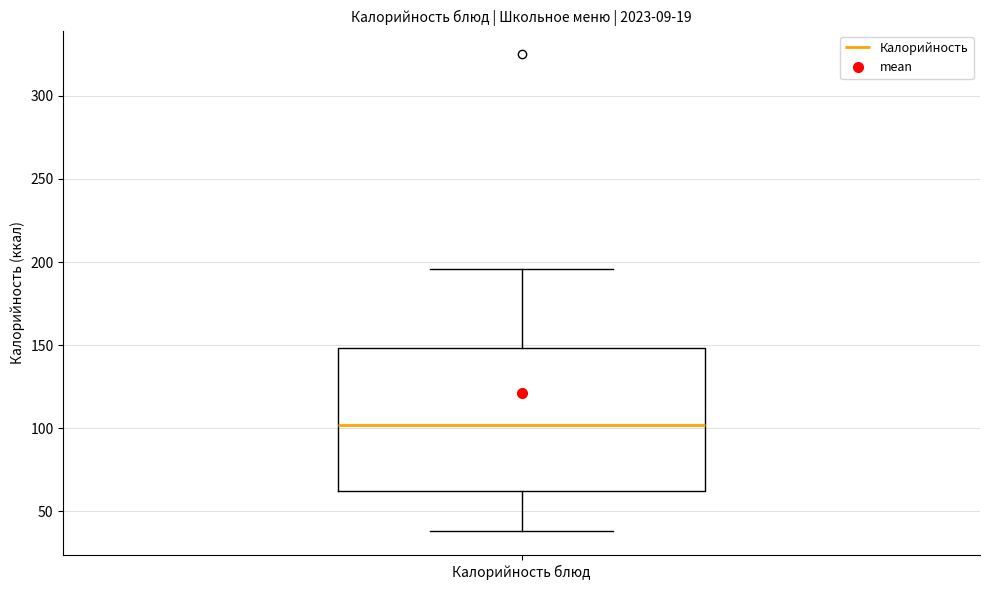

Where does the upper whisker of the box for Калорийность блюд end on the y-axis? The values are not printed on the chart, so give them approximately, as read against the axis.

195